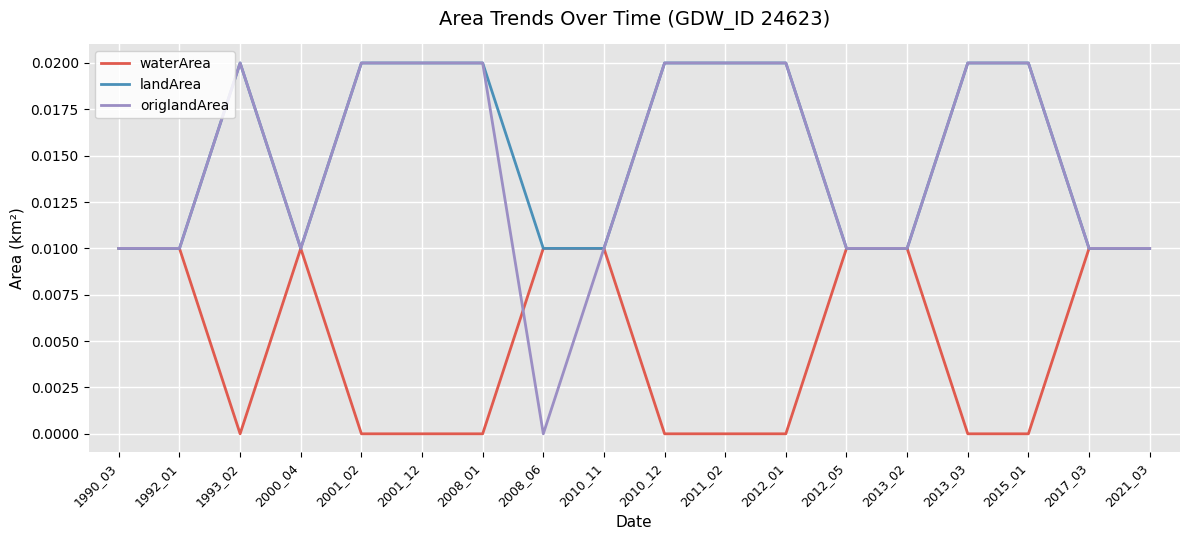

The value of waterArea at 2011_02 is 0.0. True or false?

True